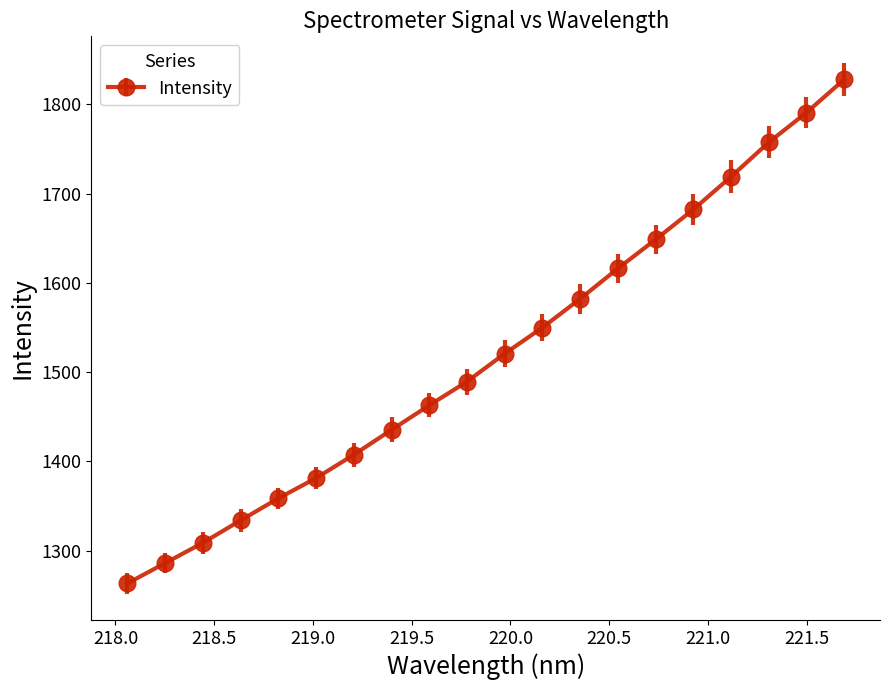

What is the value of the 5th point from the left?

1358.5